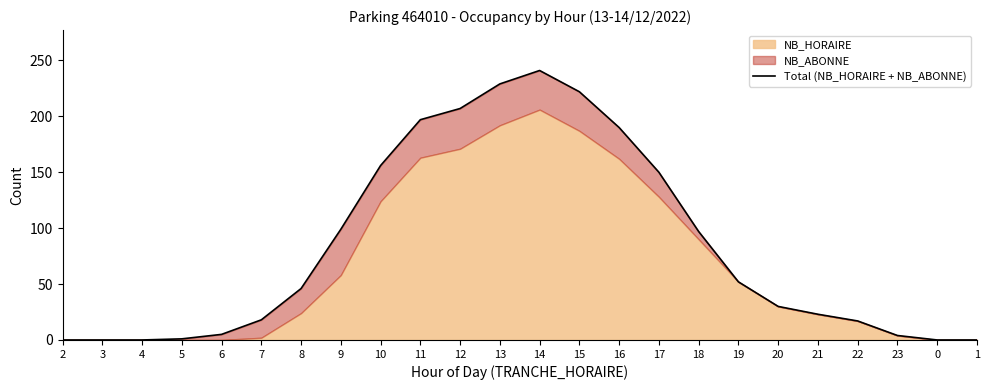

Reading right to left, what are all the values shown in this chart?

0	0	4	17	23	30	52	97	150	190	222	241	229	207	197	156	99	46	18	5	1	0	0	0